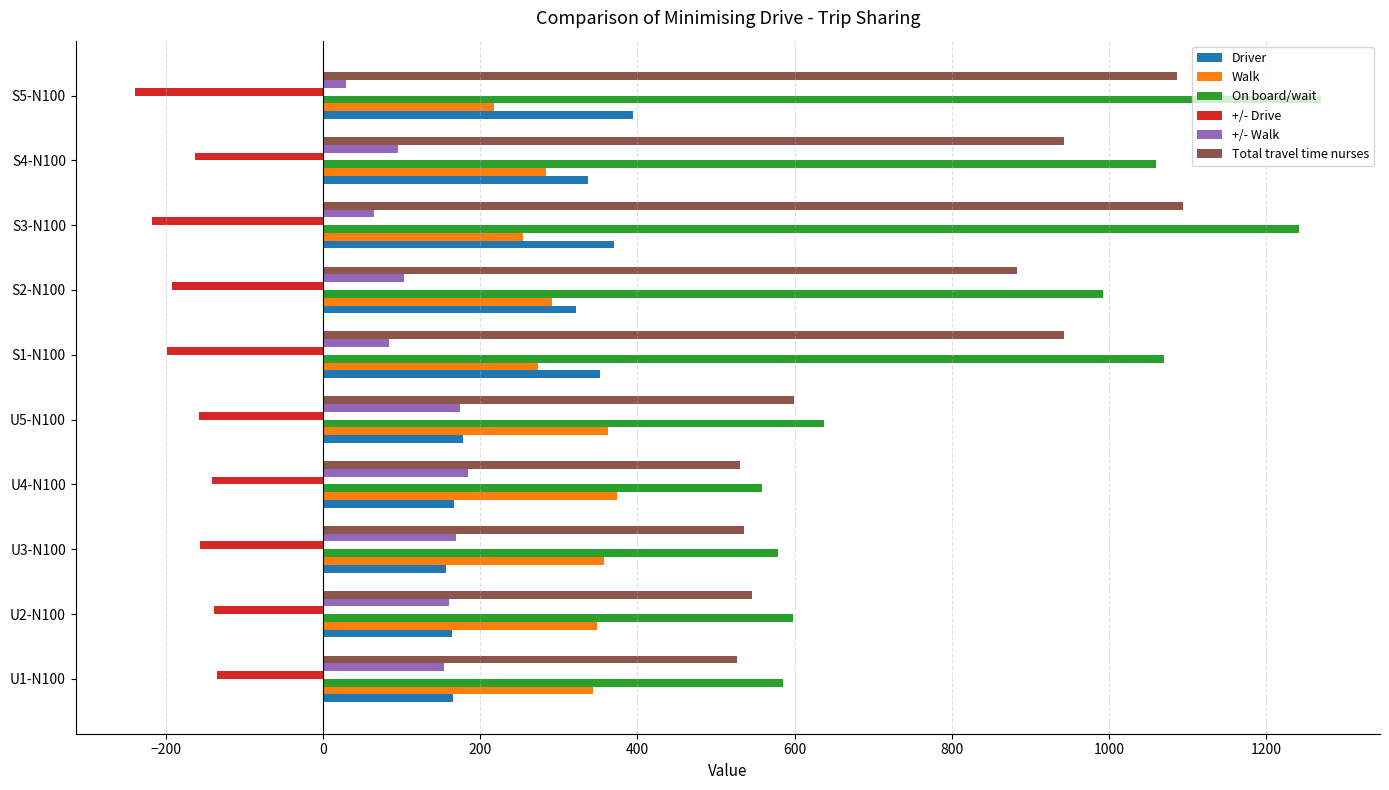

At which label is Total travel time nurses closest to 810?

S2-N100